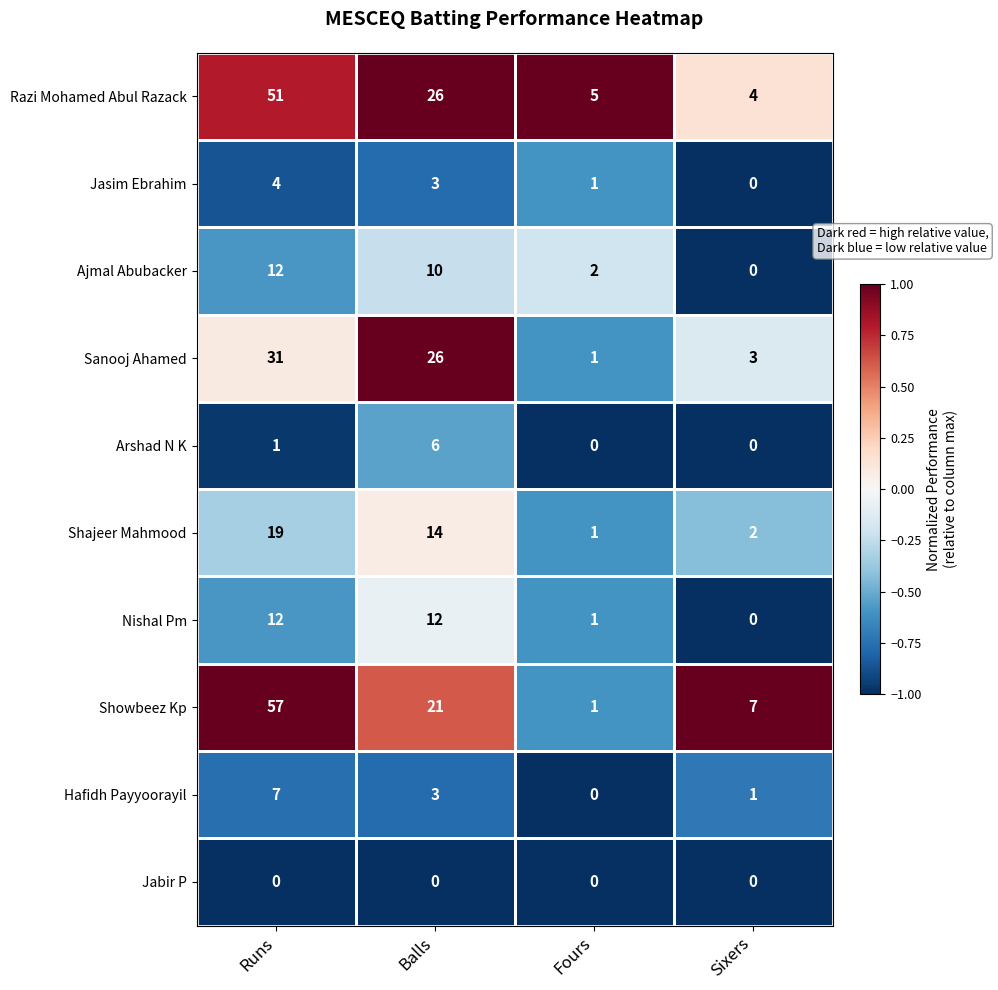

Read the Ajmal Abubacker value at Balls, to the nearest 10.

10